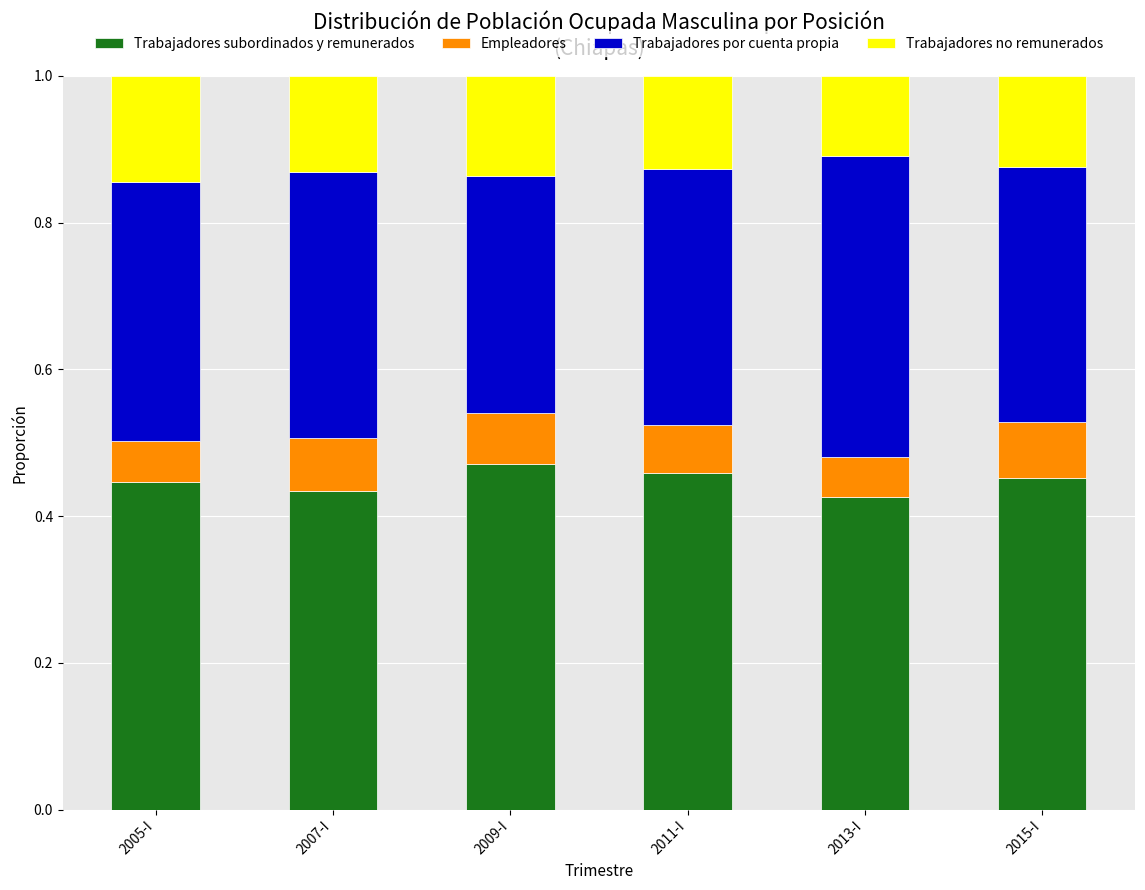

Where is Trabajadores subordinados y remunerados nearest to the value 0?

2013-I